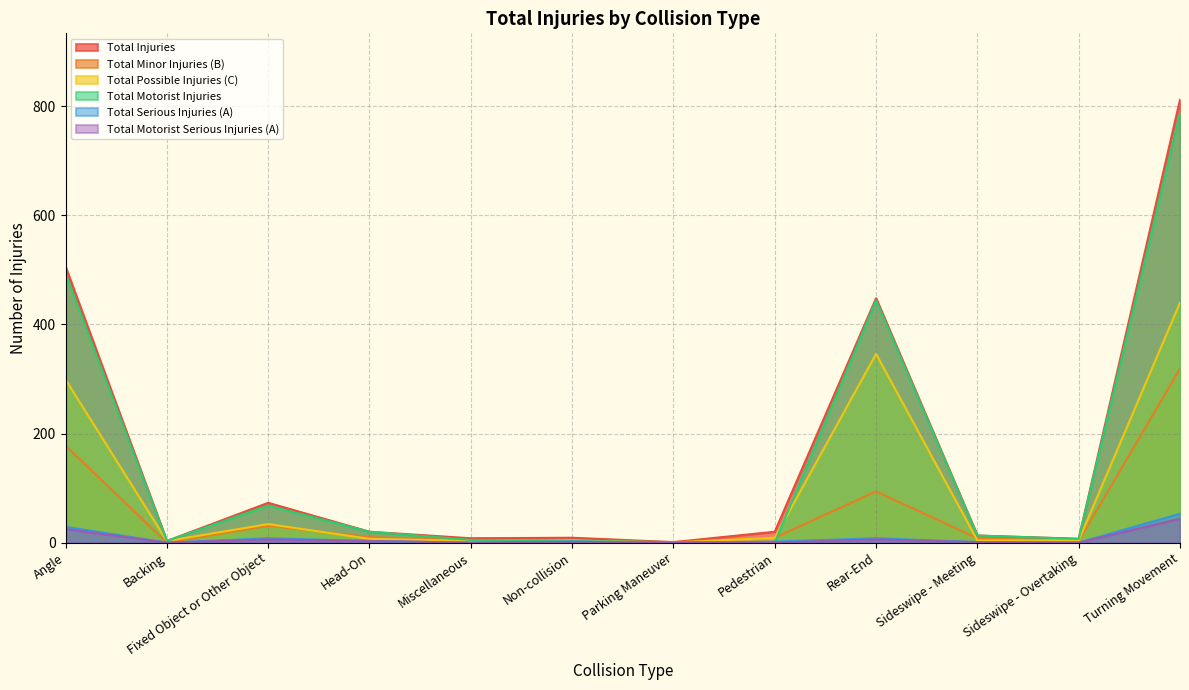

In Total Motorist Serious Injuries (A), how many points are lower than both neighbors (excluding endpoints)?

3